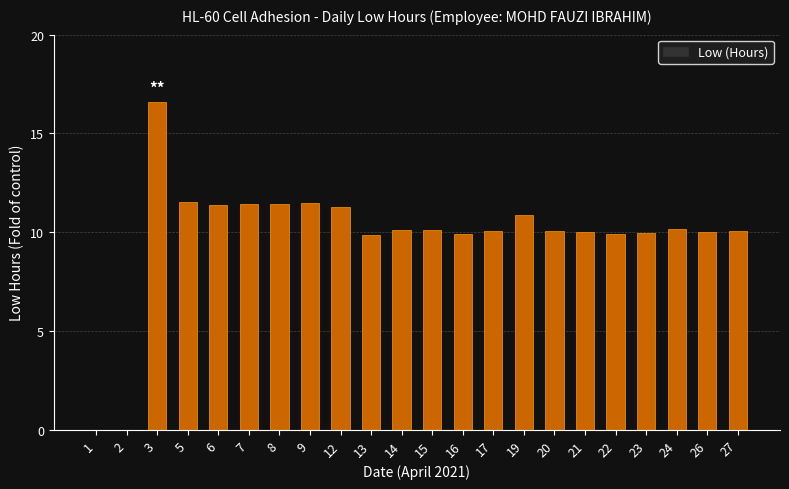

The chart shows a value of 11.4 at 7. True or false?

True